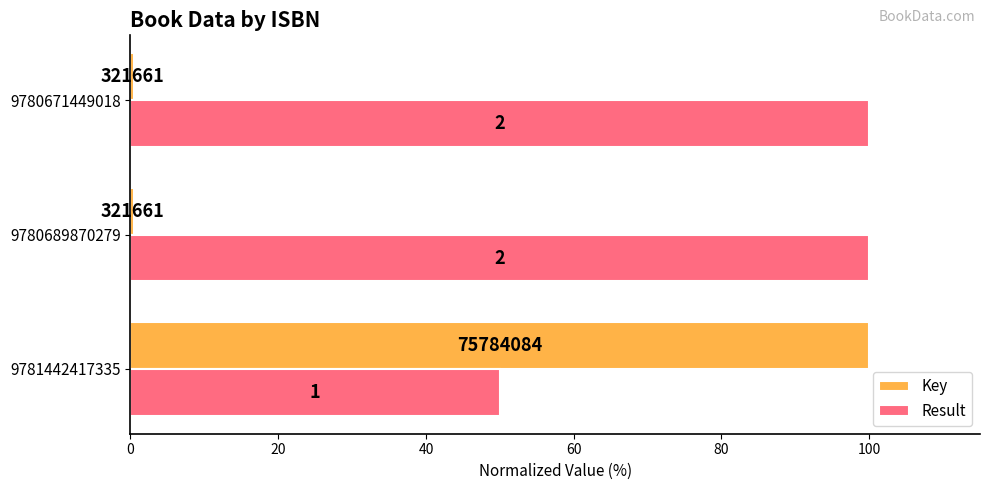

What are all the series names shown in the legend?

Key, Result